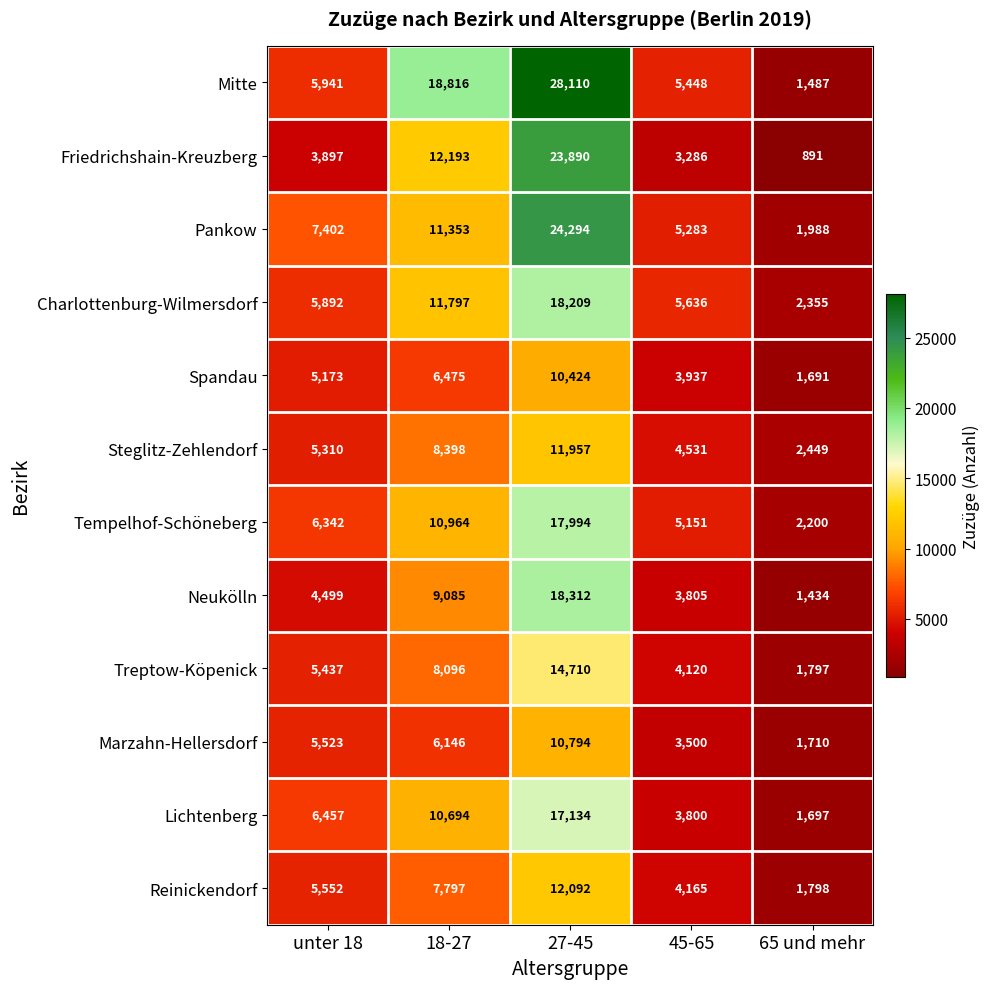

How many Treptow-Köpenick values are between 4120 and 8096?

3